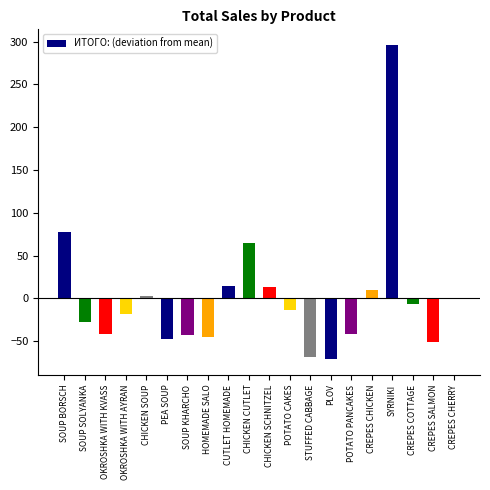

Where is the data nearest to the value 112?

SOUP BORSCH